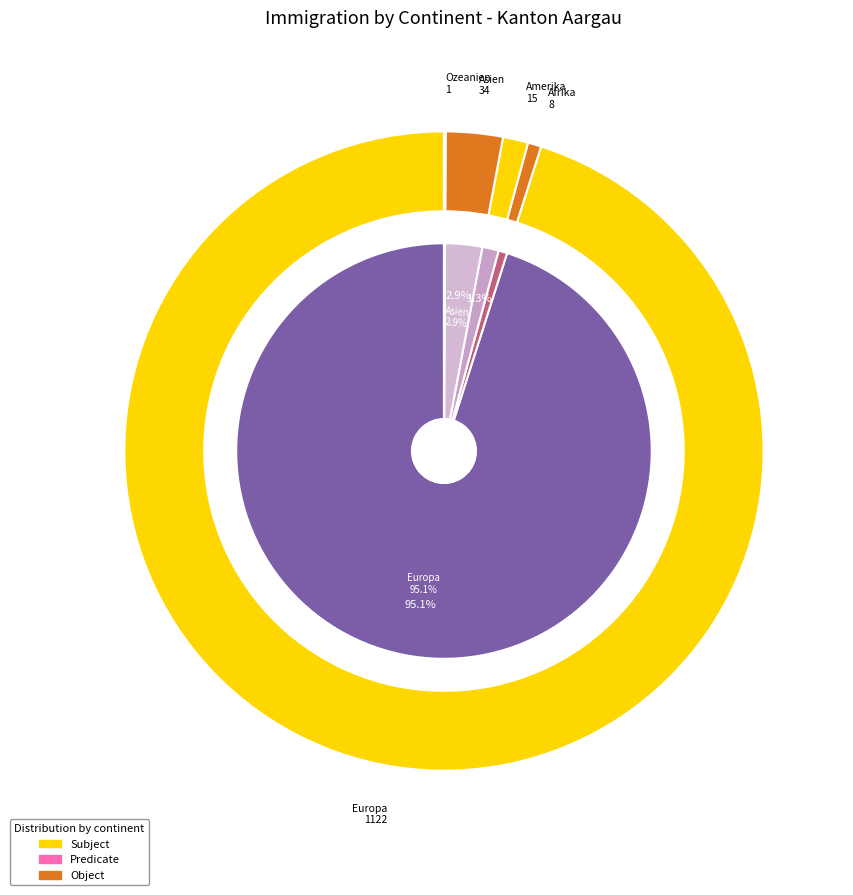

Rank the categories by value from lowest to highest.

Ozeanien, Afrika, Amerika, Asien, Europa